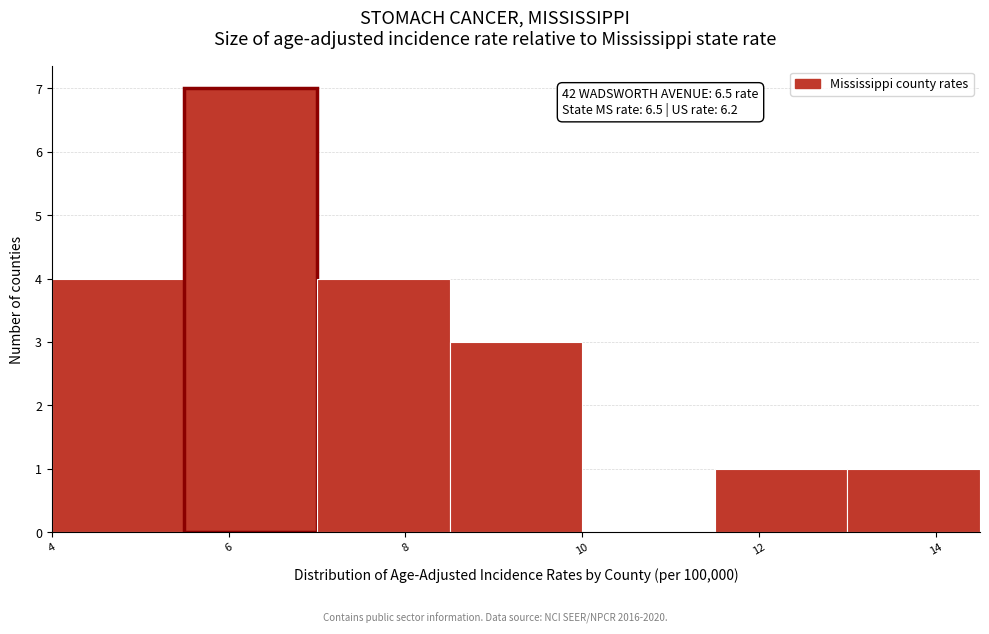

Reading left to right, list every bar in this chart as the range it spans on the x-axis followed by its height. Neither the bar edges nor the heights are printed on the chart, so give them approximately, as read against the axes.

4.0 to 5.5: 4
5.5 to 7.0: 7
7.0 to 8.5: 4
8.5 to 10.0: 3
10.0 to 11.5: 0
11.5 to 13.0: 1
13.0 to 14.5: 1